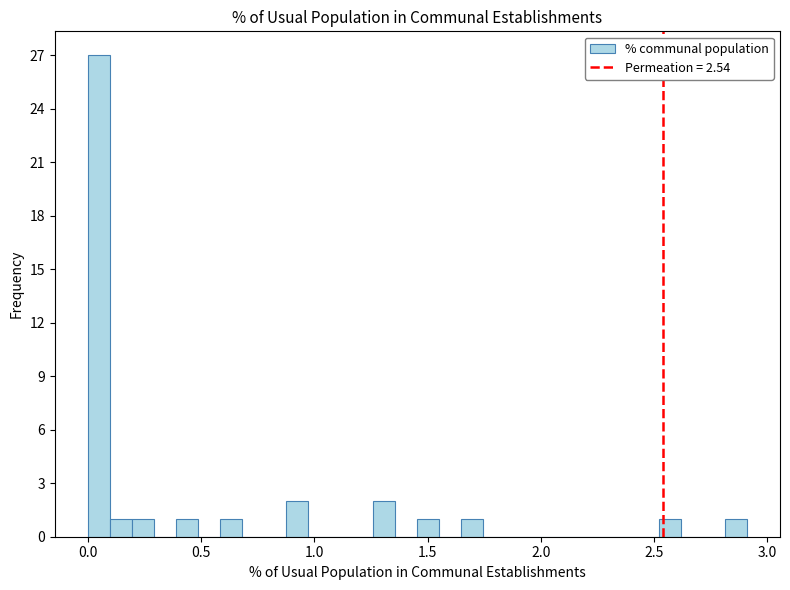

Read against the x-axis, roughly where is the centre of the tallest bar?

0.05